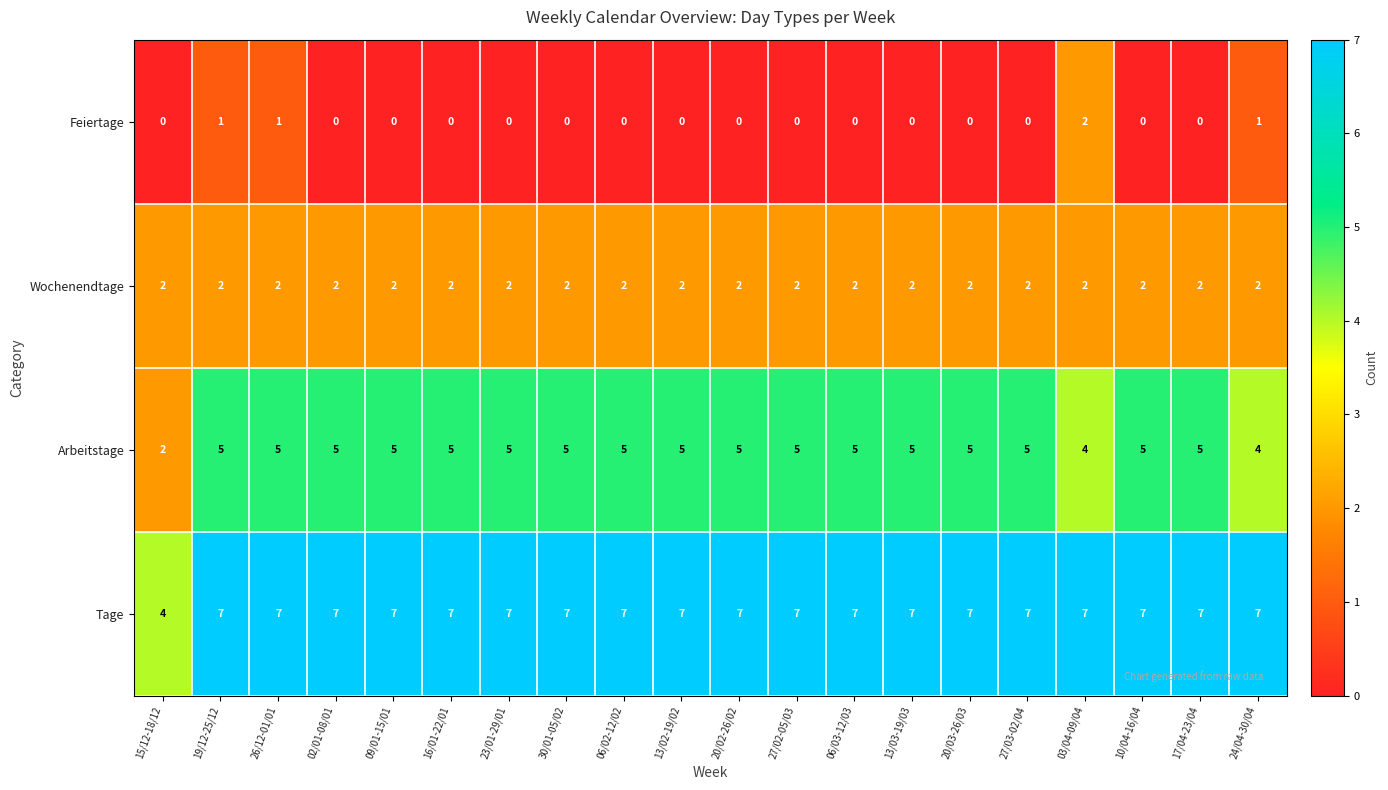

At 23/01-29/01, list the series in order from largest to smallest.

Tage, Arbeitstage, Wochenendtage, Feiertage